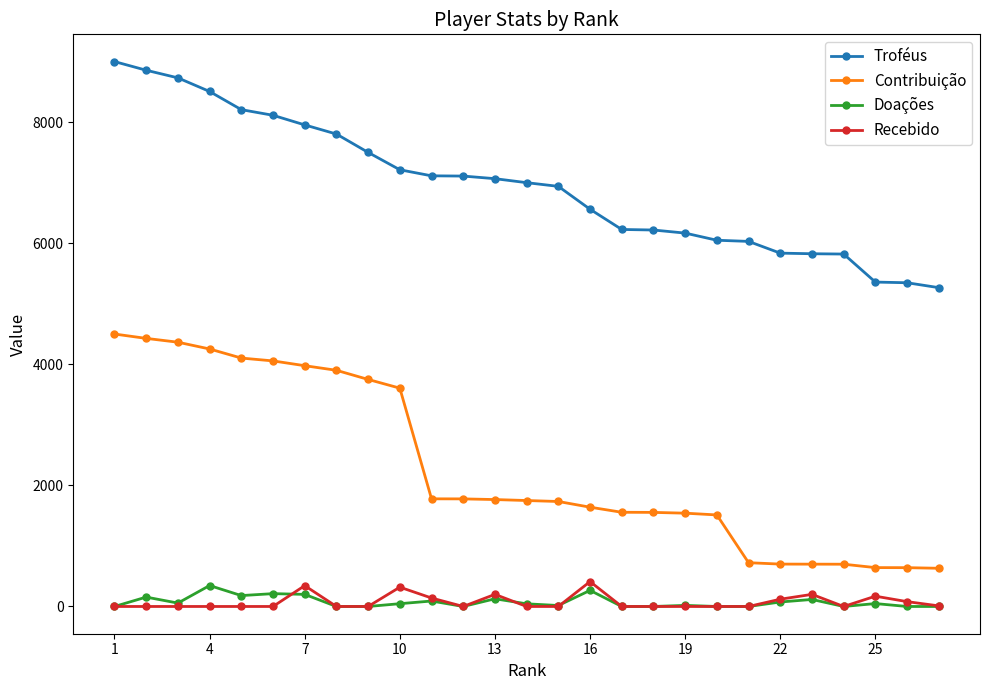

How many categories are shown in the chart?

27